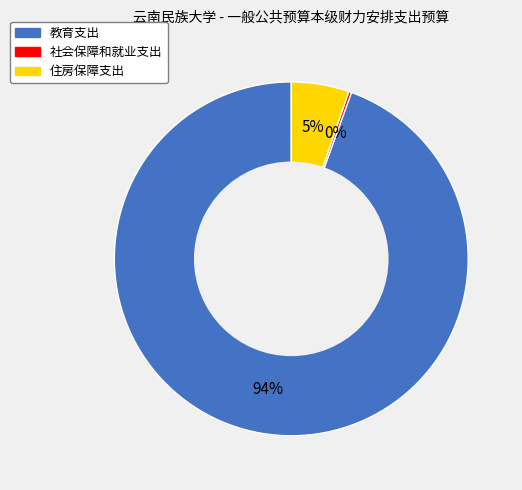

Which category has the biggest portion of the pie?

教育支出